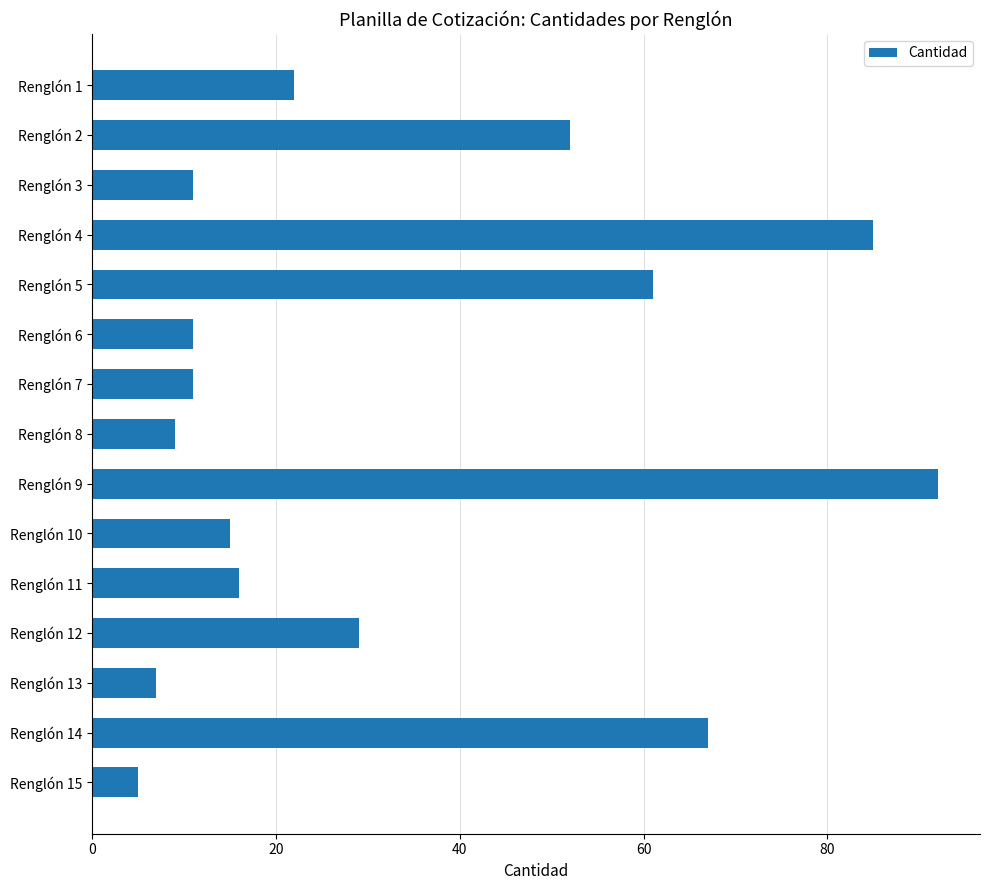

What is the smallest value displayed?

5